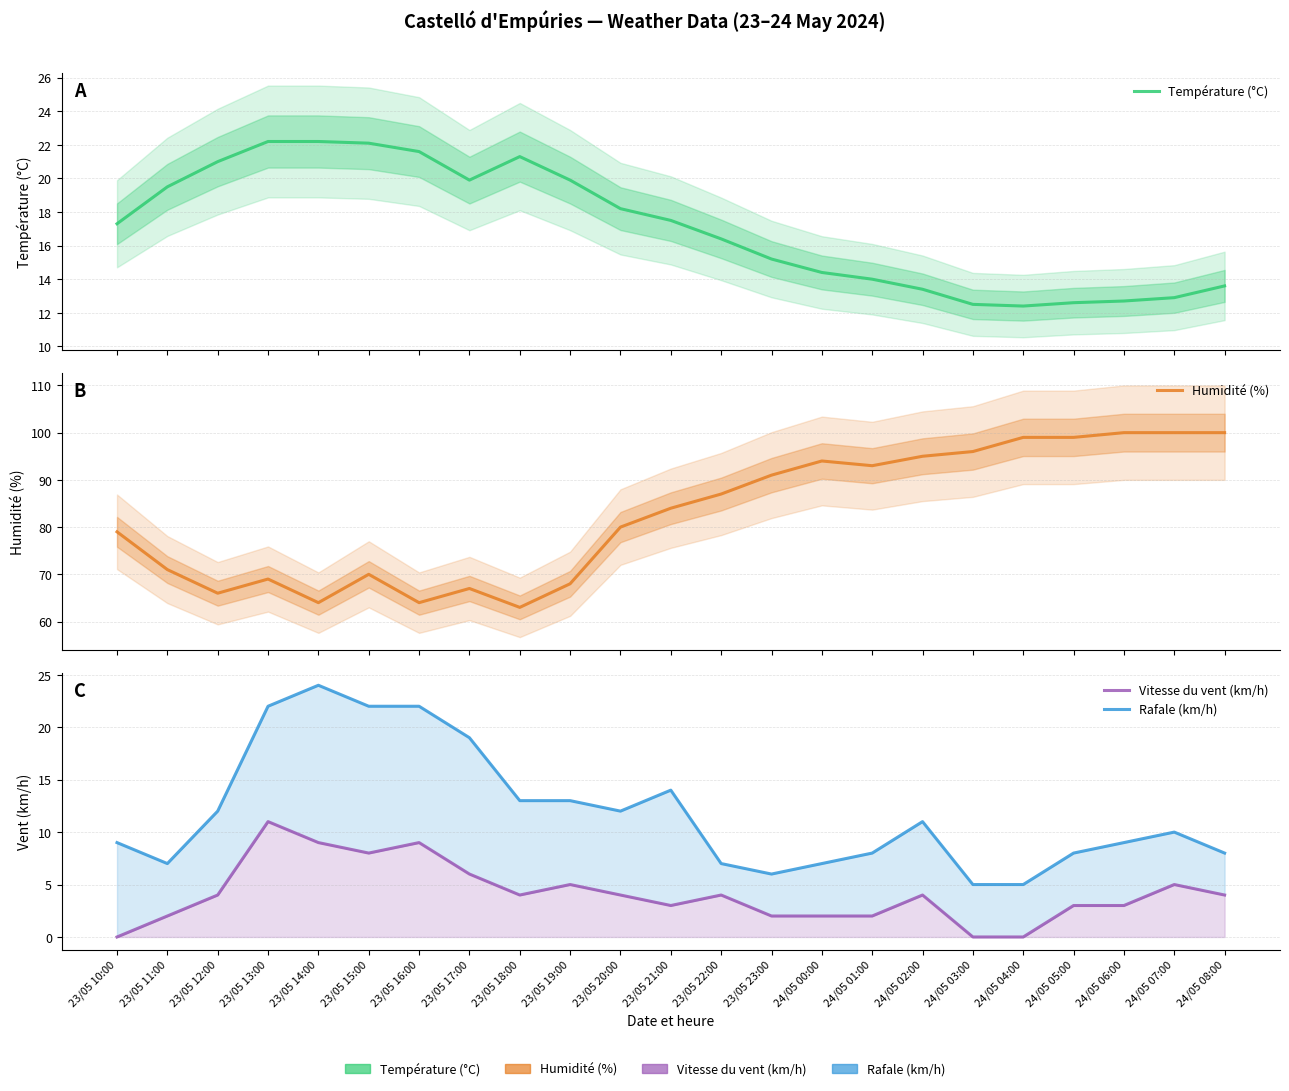

Reading right to left, transcribe all the data shown in this chart.

Température (°C): 24/05 08:00=13.6	24/05 07:00=12.9	24/05 06:00=12.7	24/05 05:00=12.6	24/05 04:00=12.4	24/05 03:00=12.5	24/05 02:00=13.4	24/05 01:00=14.0	24/05 00:00=14.4	23/05 23:00=15.2	23/05 22:00=16.4	23/05 21:00=17.5	23/05 20:00=18.2	23/05 19:00=19.9	23/05 18:00=21.3	23/05 17:00=19.9	23/05 16:00=21.6	23/05 15:00=22.1	23/05 14:00=22.2	23/05 13:00=22.2	23/05 12:00=21.0	23/05 11:00=19.5	23/05 10:00=17.3
Humidité (%): 24/05 08:00=100.0	24/05 07:00=100.0	24/05 06:00=100.0	24/05 05:00=99.0	24/05 04:00=99.0	24/05 03:00=96.0	24/05 02:00=95.0	24/05 01:00=93.0	24/05 00:00=94.0	23/05 23:00=91.0	23/05 22:00=87.0	23/05 21:00=84.0	23/05 20:00=80.0	23/05 19:00=68.0	23/05 18:00=63.0	23/05 17:00=67.0	23/05 16:00=64.0	23/05 15:00=70.0	23/05 14:00=64.0	23/05 13:00=69.0	23/05 12:00=66.0	23/05 11:00=71.0	23/05 10:00=79.0
Vitesse du vent (km/h): 24/05 08:00=4.0	24/05 07:00=5.0	24/05 06:00=3.0	24/05 05:00=3.0	24/05 04:00=0.0	24/05 03:00=0.0	24/05 02:00=4.0	24/05 01:00=2.0	24/05 00:00=2.0	23/05 23:00=2.0	23/05 22:00=4.0	23/05 21:00=3.0	23/05 20:00=4.0	23/05 19:00=5.0	23/05 18:00=4.0	23/05 17:00=6.0	23/05 16:00=9.0	23/05 15:00=8.0	23/05 14:00=9.0	23/05 13:00=11.0	23/05 12:00=4.0	23/05 11:00=2.0	23/05 10:00=0.0
Rafale (km/h): 24/05 08:00=8.0	24/05 07:00=10.0	24/05 06:00=9.0	24/05 05:00=8.0	24/05 04:00=5.0	24/05 03:00=5.0	24/05 02:00=11.0	24/05 01:00=8.0	24/05 00:00=7.0	23/05 23:00=6.0	23/05 22:00=7.0	23/05 21:00=14.0	23/05 20:00=12.0	23/05 19:00=13.0	23/05 18:00=13.0	23/05 17:00=19.0	23/05 16:00=22.0	23/05 15:00=22.0	23/05 14:00=24.0	23/05 13:00=22.0	23/05 12:00=12.0	23/05 11:00=7.0	23/05 10:00=9.0